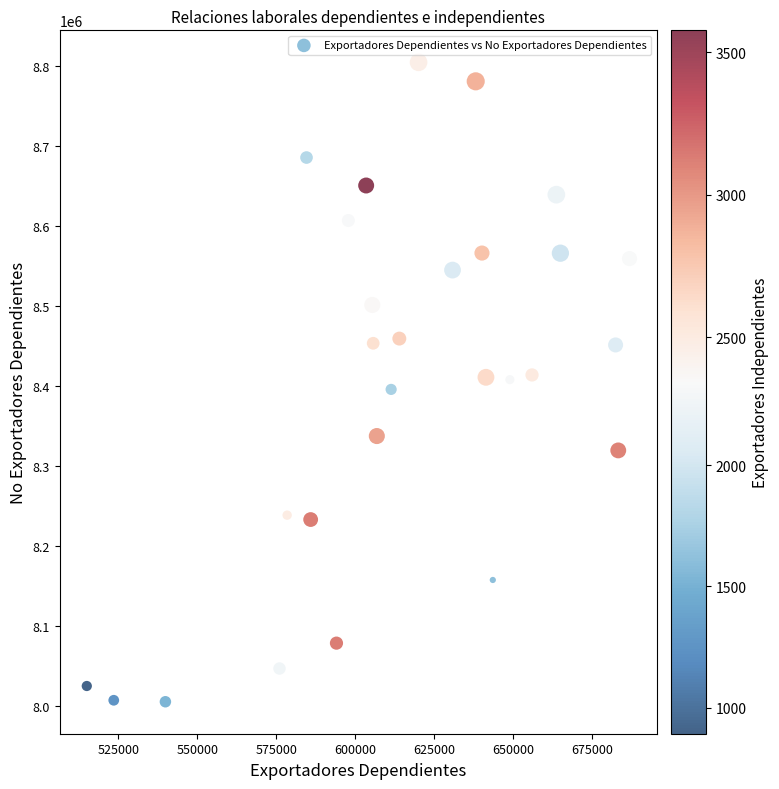

What is the range of X values (max minus min)?

171821